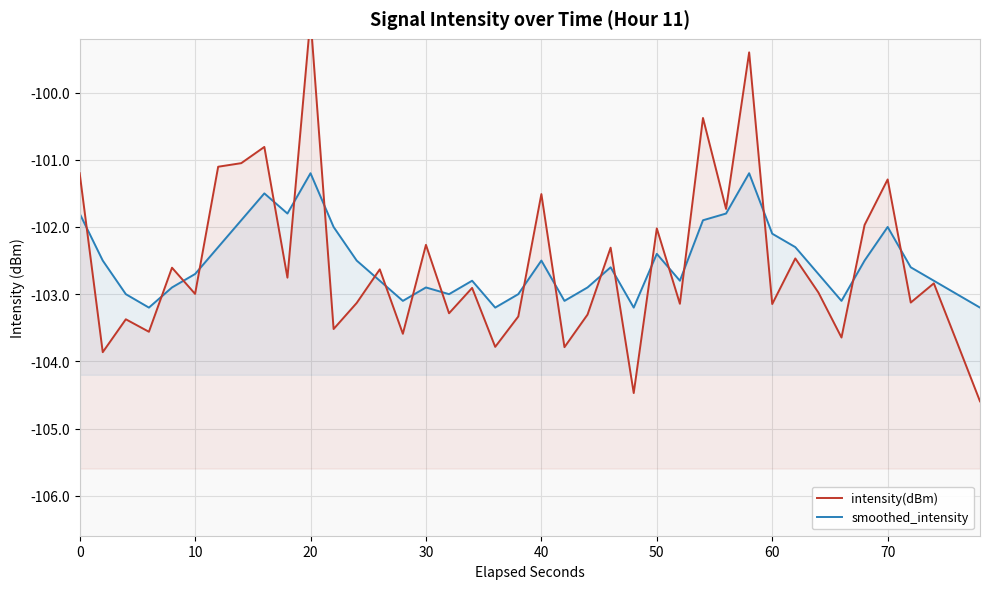

True or false: smoothed_intensity has more than 2 points higher than both neighbors.

True